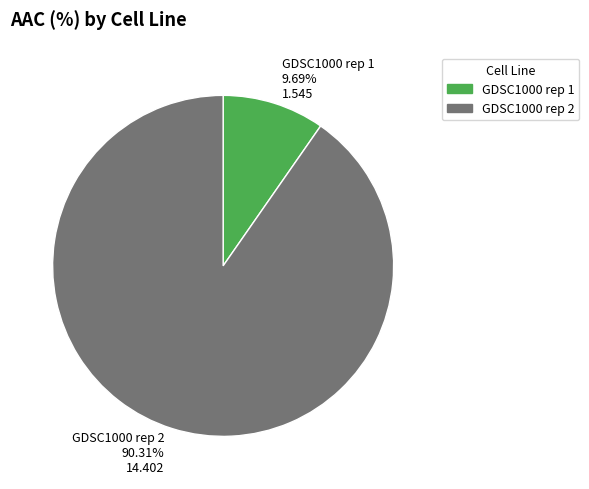

The GDSC1000 rep 2 slice represents 90% of the pie. True or false?

True